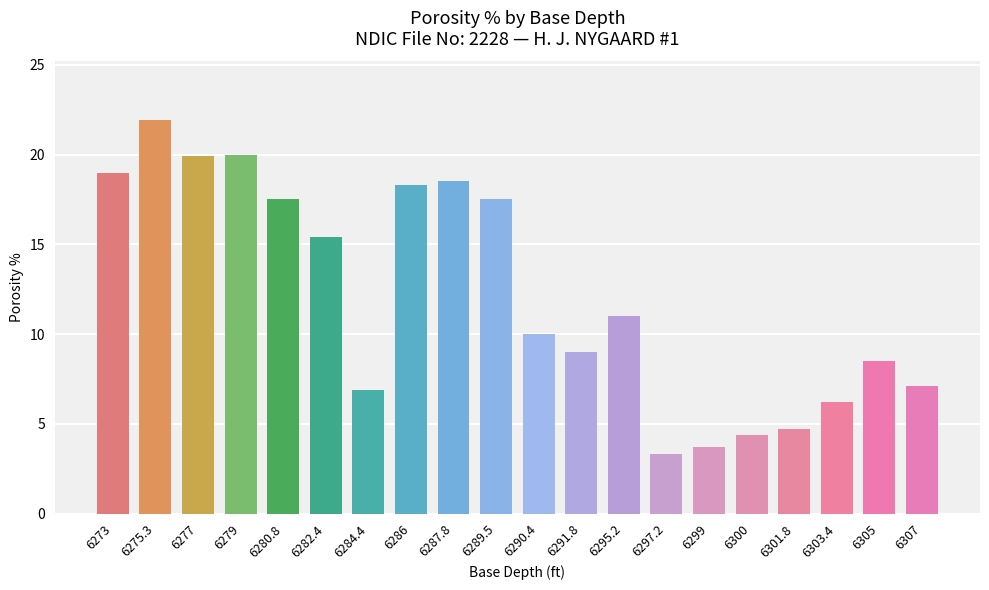

What is the difference between the second highest and minimum values?

16.7